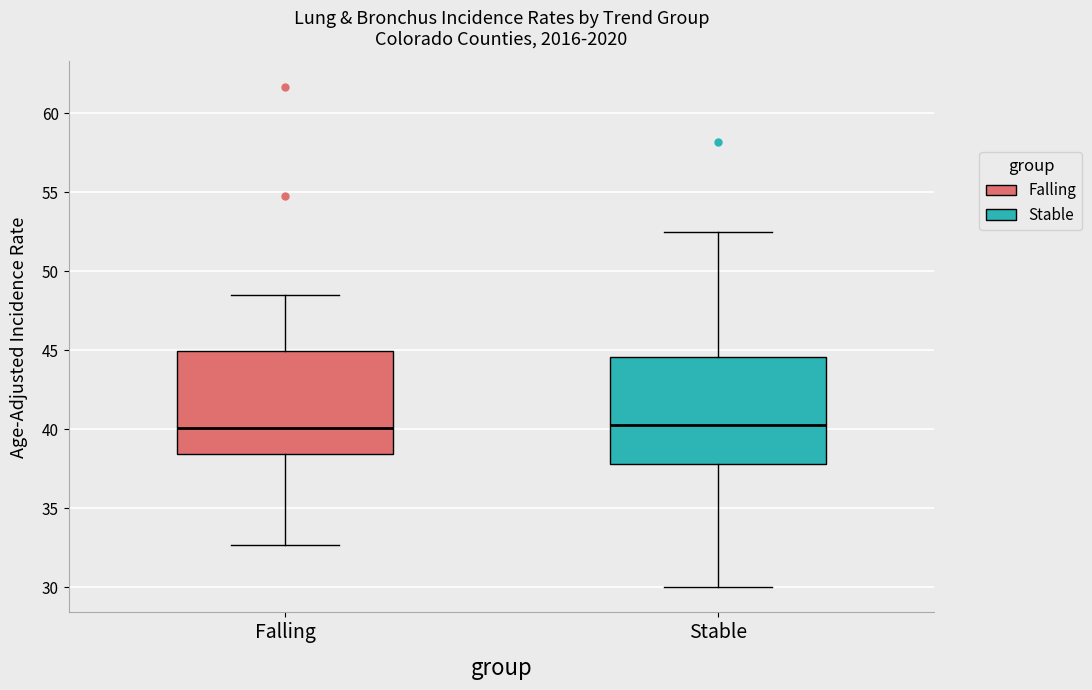

Where does the lower whisker of the box for Falling end on the y-axis? The values are not printed on the chart, so give them approximately, as read against the axis.

32.5